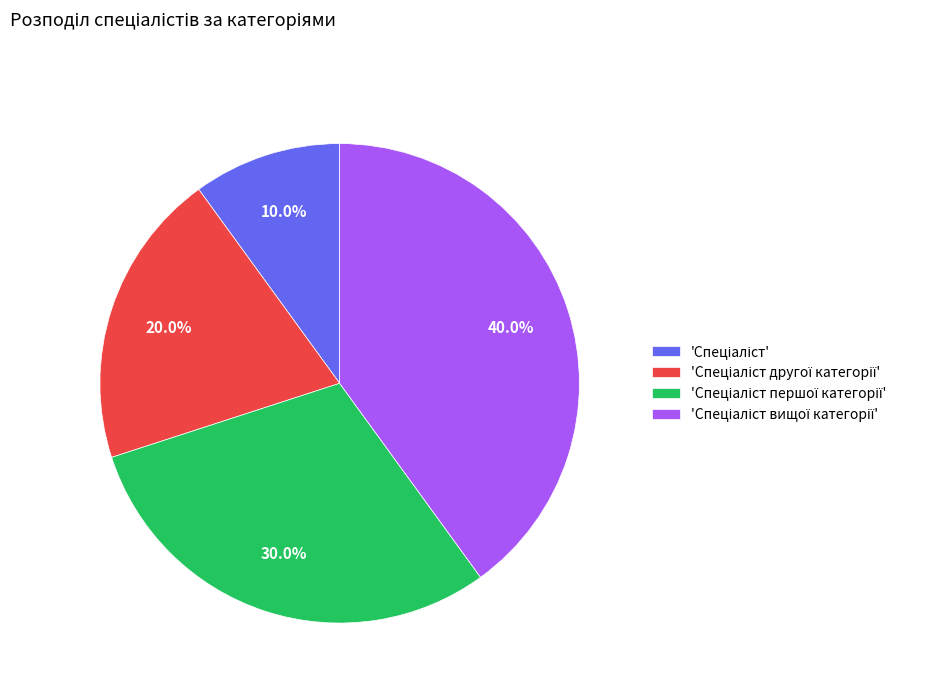

Is there any slice that represents more than half of the pie?

No